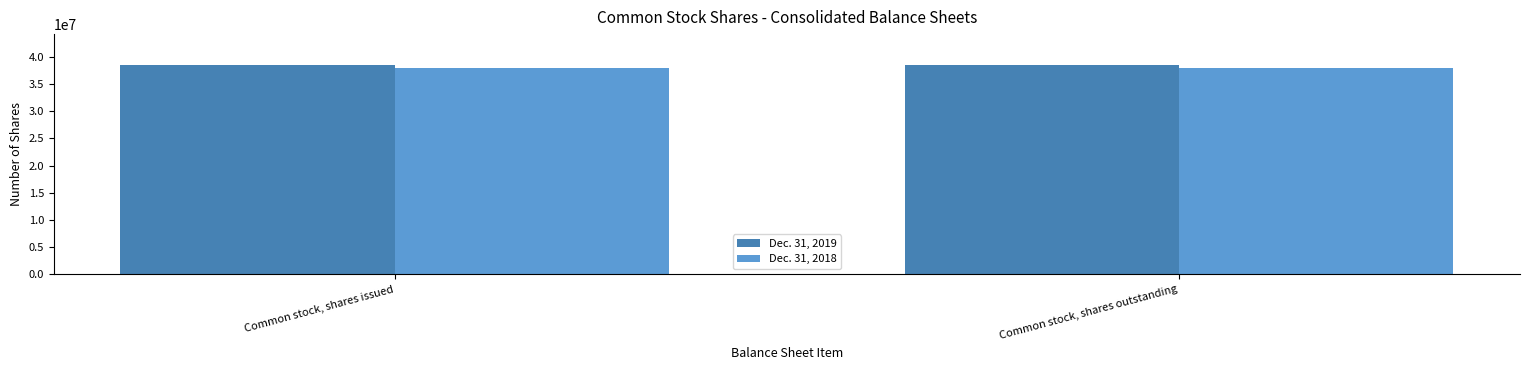

Is the value of Dec. 31, 2019 at Common stock, shares outstanding greater than the value of Dec. 31, 2018 at Common stock, shares outstanding?

Yes